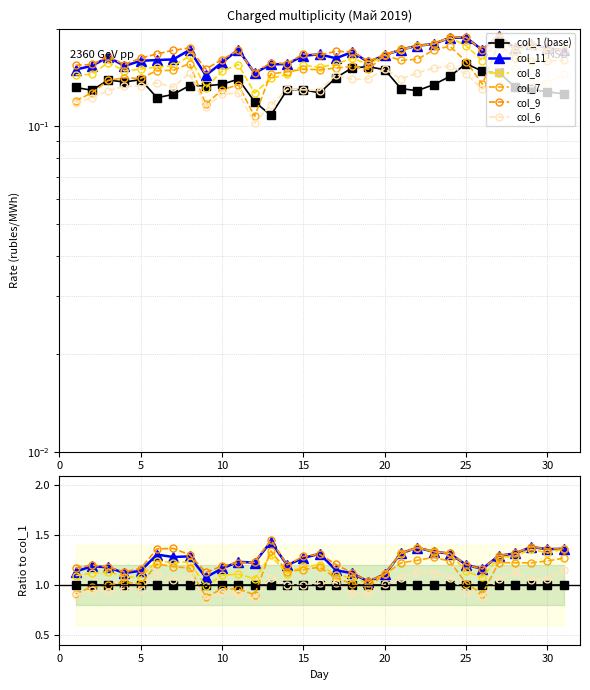

What is the greatest value displayed?

1.5